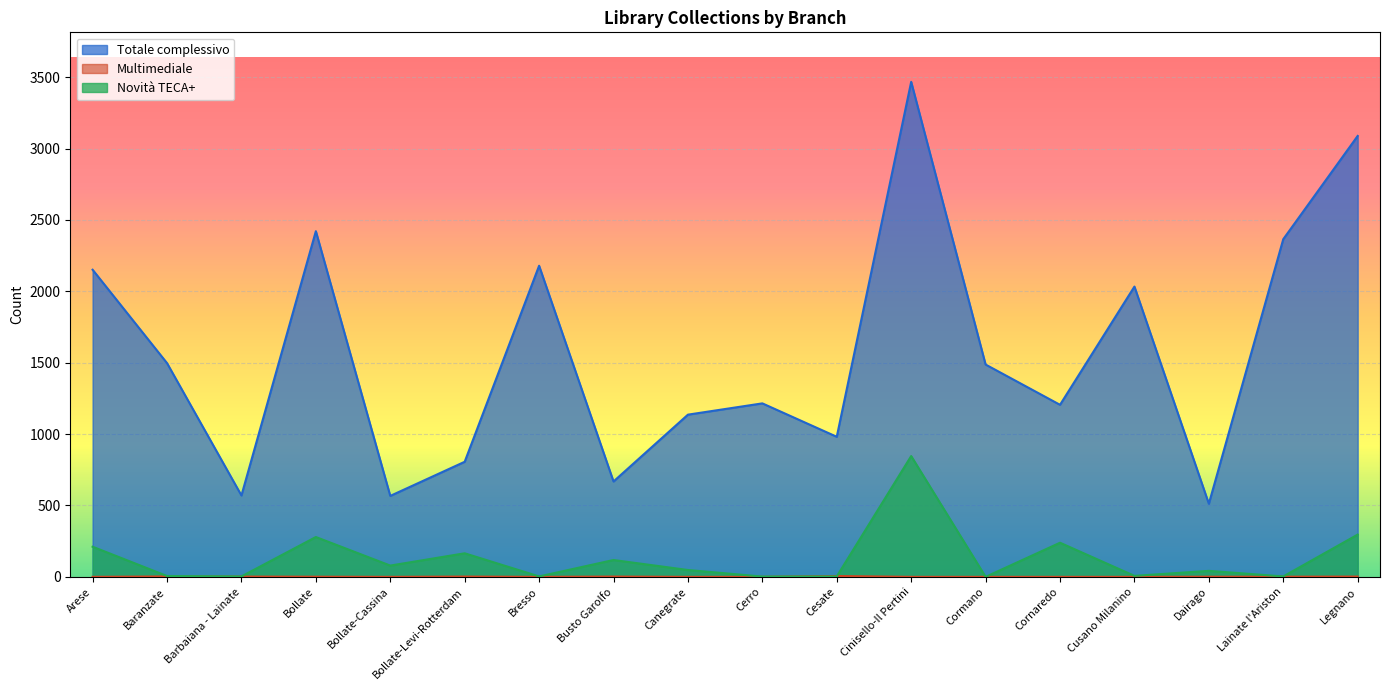

Reading left to right, what are all the values shown in this chart?

Totale complessivo: Arese=2151	Baranzate=1497	Barbaiana - Lainate=570	Bollate=2421	Bollate-Cassina=567	Bollate-Levi-Rotterdam=806	Bresso=2179	Busto Garolfo=668	Canegrate=1136	Cerro=1215	Cesate=981	Cinisello-Il Pertini=3467	Cormano=1487	Cornaredo=1205	Cusano Milanino=2033	Dairago=512	Lainate l'Ariston=2365	Legnano=3088
Multimediale: Arese=0	Baranzate=3	Barbaiana - Lainate=2	Bollate=1	Bollate-Cassina=0	Bollate-Levi-Rotterdam=2	Bresso=0	Busto Garolfo=2	Canegrate=0	Cerro=0	Cesate=6	Cinisello-Il Pertini=0	Cormano=0	Cornaredo=0	Cusano Milanino=0	Dairago=1	Lainate l'Ariston=1	Legnano=2
Novità TECA+: Arese=211	Baranzate=6	Barbaiana - Lainate=3	Bollate=279	Bollate-Cassina=79	Bollate-Levi-Rotterdam=165	Bresso=3	Busto Garolfo=118	Canegrate=48	Cerro=2	Cesate=3	Cinisello-Il Pertini=846	Cormano=0	Cornaredo=239	Cusano Milanino=7	Dairago=42	Lainate l'Ariston=3	Legnano=296